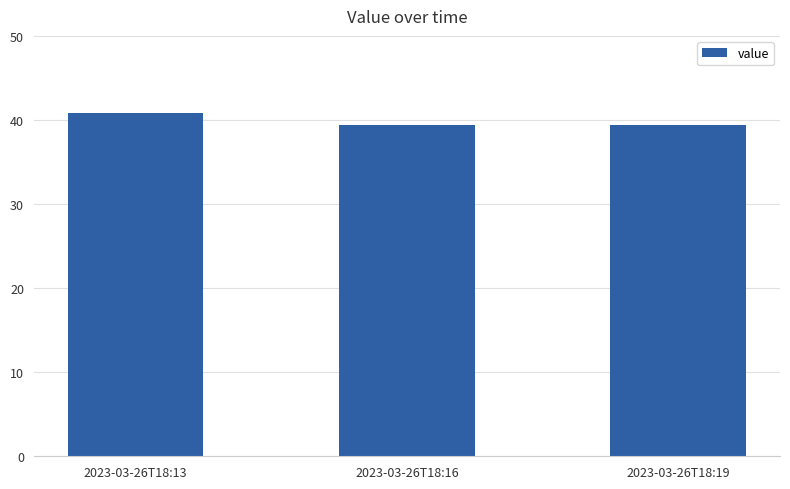

What is the value of the 3rd bar from the left?

39.4